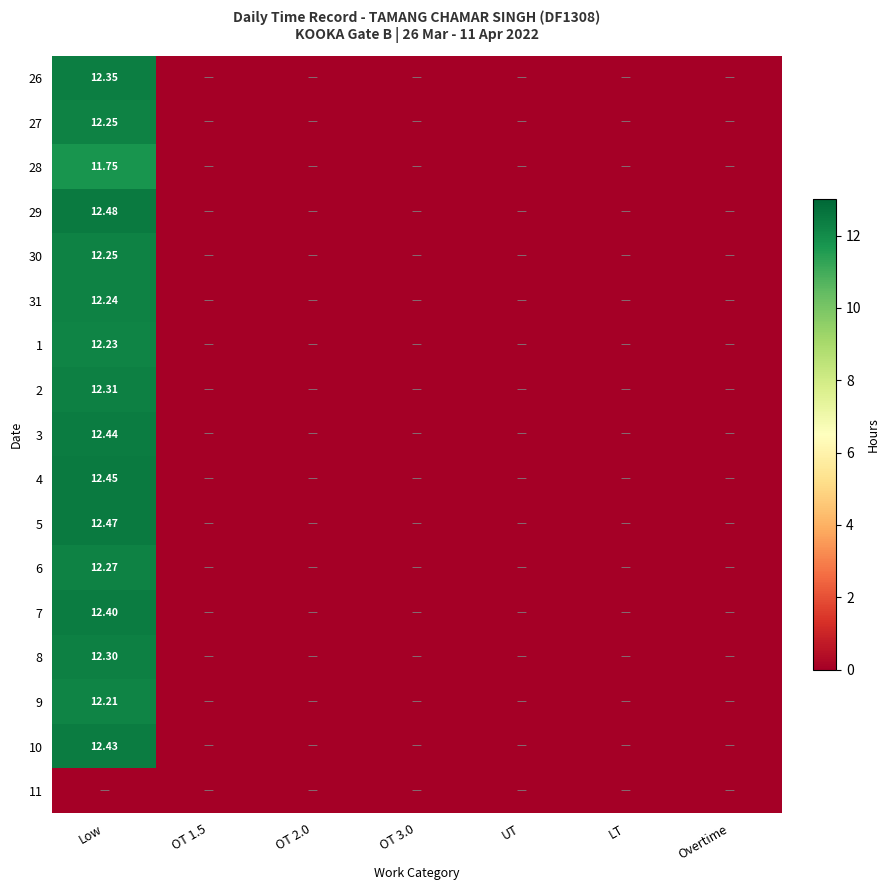

Rank the series by their maximum value, from lowest to highest.

11, 28, 9, 1, 31, 27, 30, 6, 8, 2, 26, 7, 10, 3, 4, 5, 29